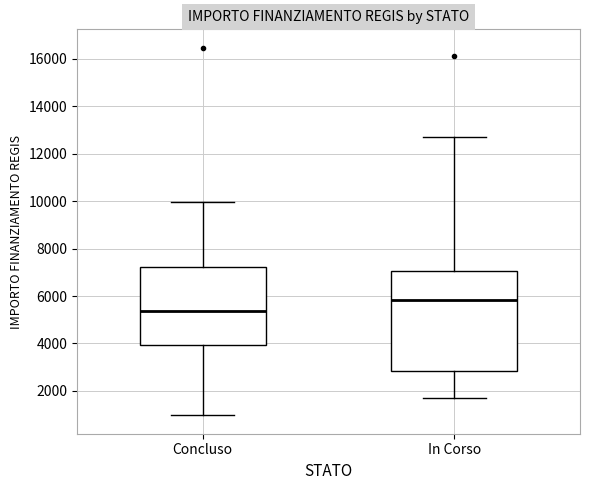

Reading left to right, transcribe this box plot: for each box, give where its median line is, the range the box spans, and where its two whiskers end, as read against the y-axis. The values are not printed on the chart, so give them approximately, as read against the axis.

Concluso: median 5400, box 4000 to 7200, whiskers 1000 to 10000
In Corso: median 5800, box 2800 to 7000, whiskers 1800 to 12600